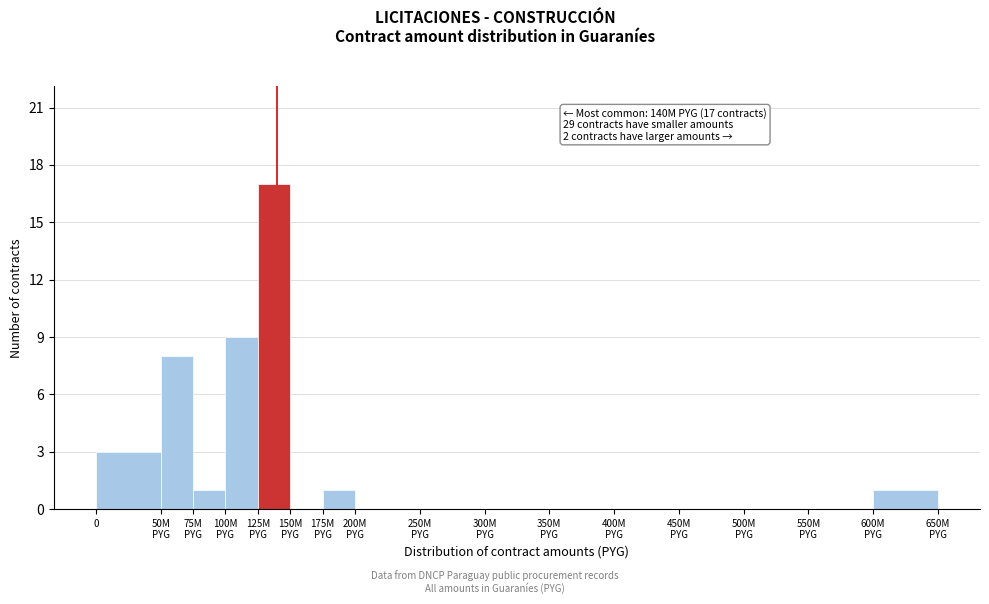

What is the sum of all values?

40